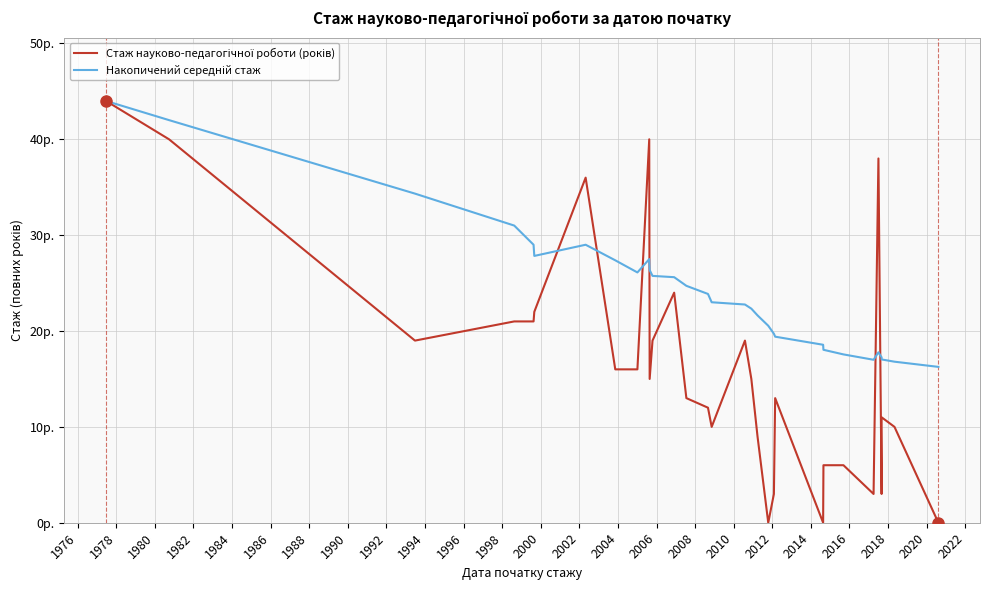

How many interior local peaks does the Накопичений середній стаж series have?

3